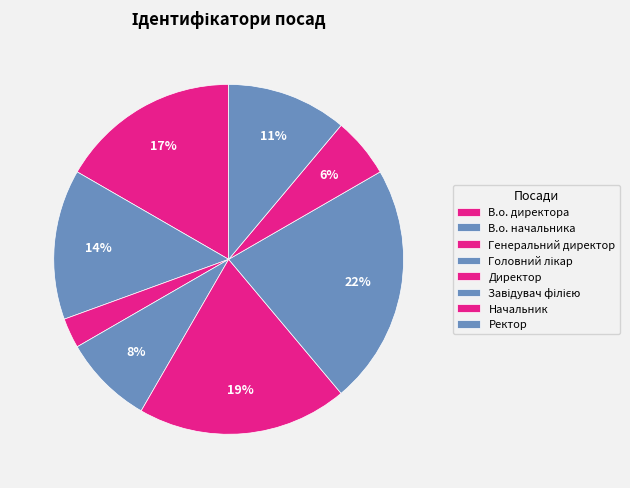

Count the number of slices in the pie.

8